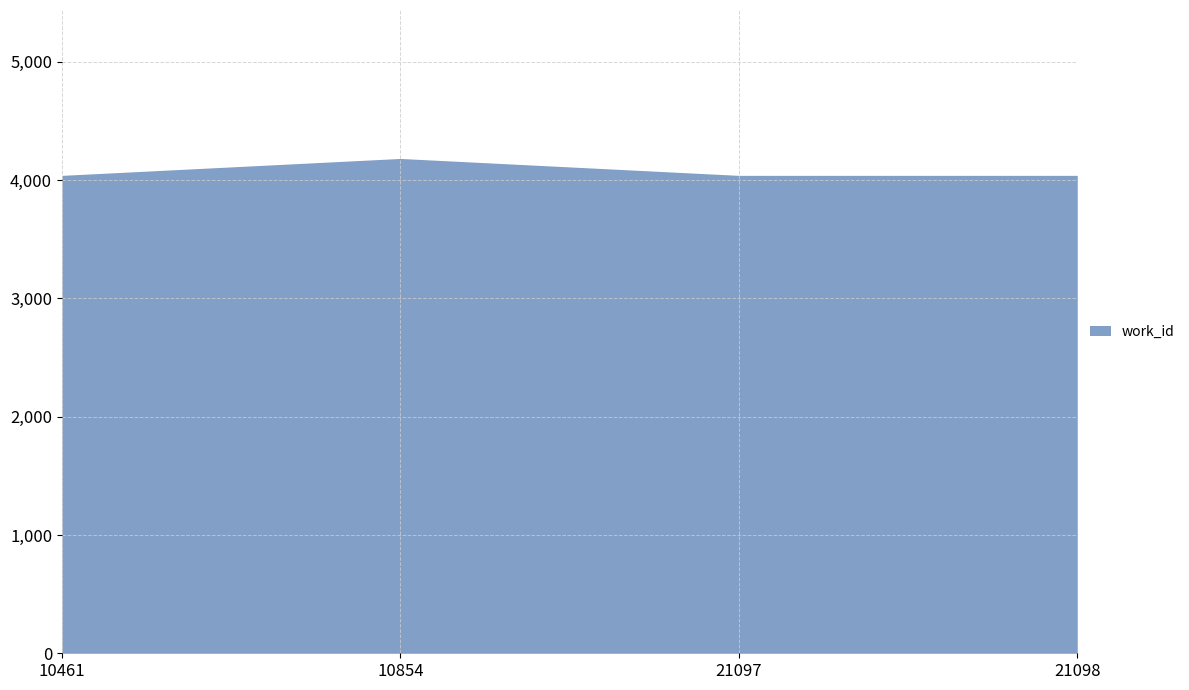

What is the approximate value at 10854, to the nearest 10?

4180